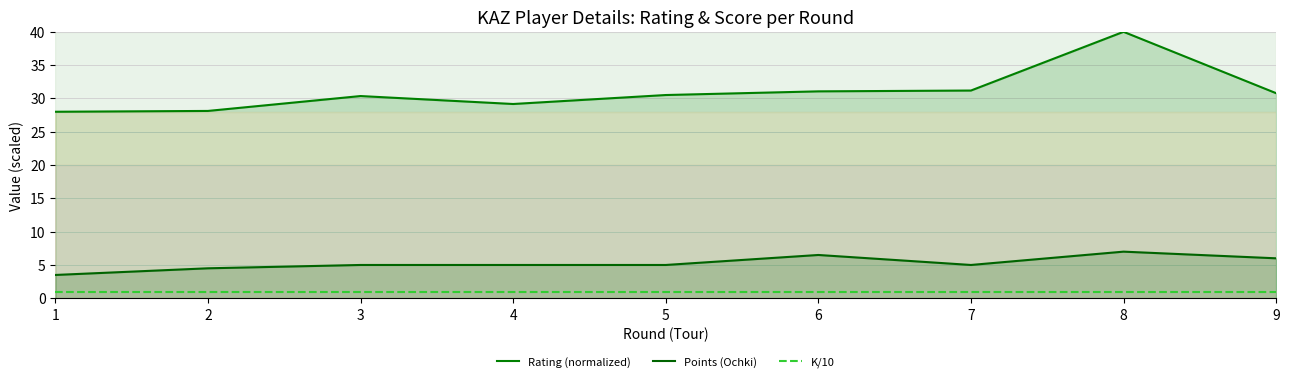

Count the number of categories in the chart.

9